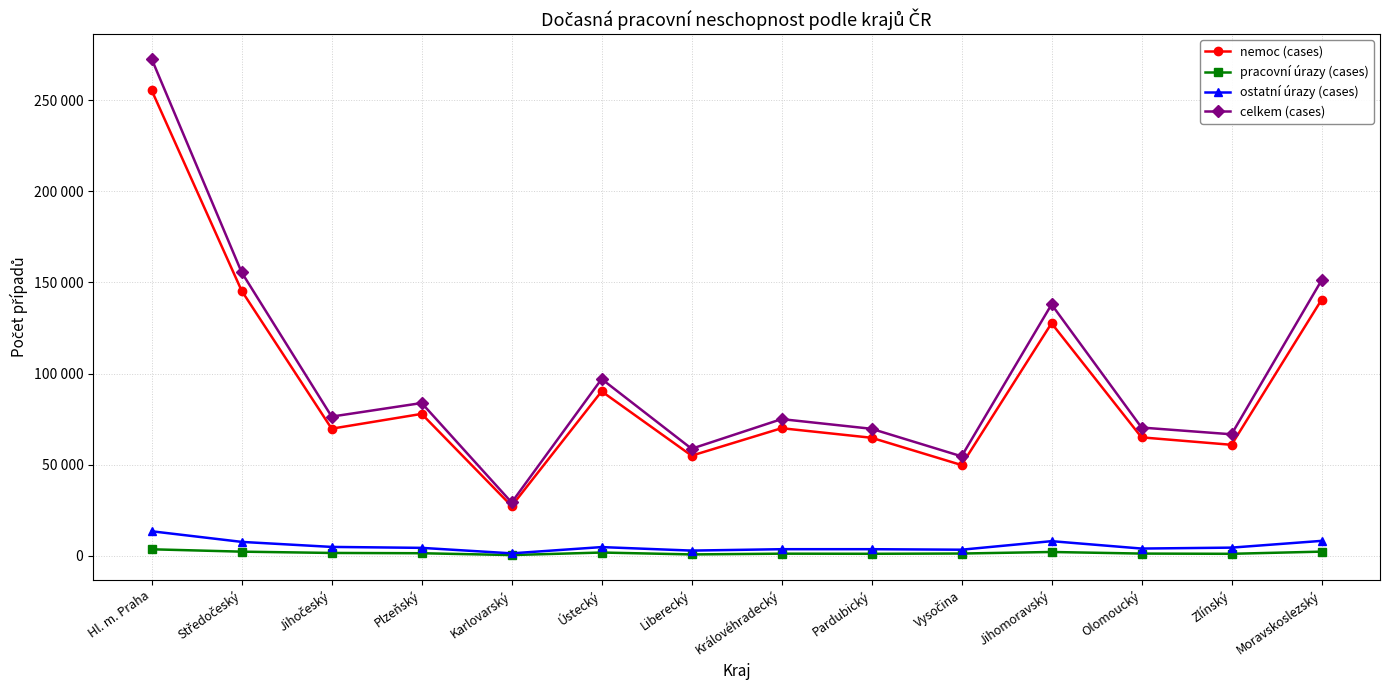

At which category is the sum across all series the highest?

Hl. m. Praha